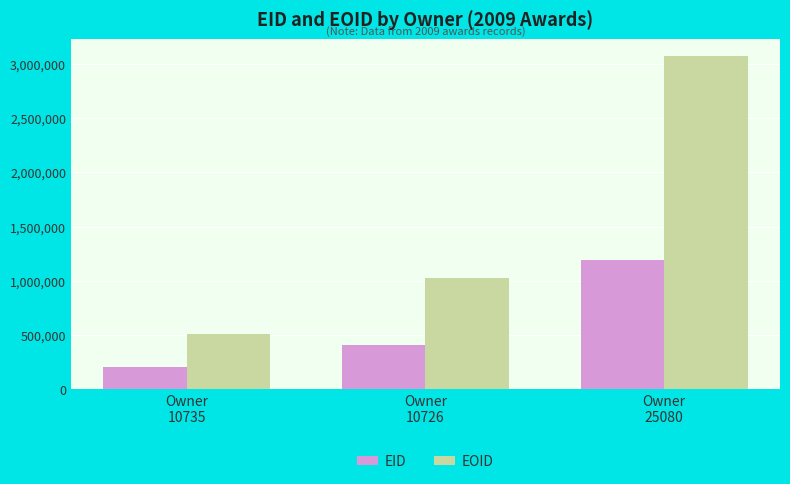

What are all the series names shown in the legend?

EID, EOID